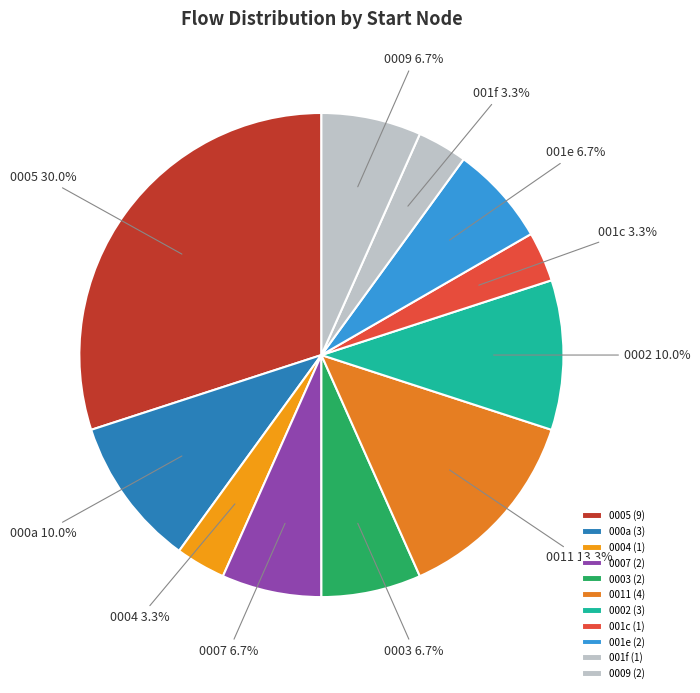

Between 0003 and 001f, which is larger?

0003